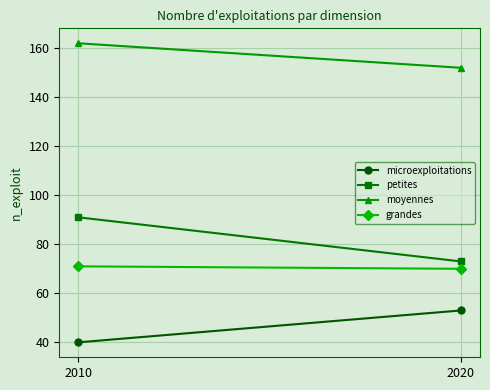

At 2010, list the series in order from smallest to largest.

microexploitations, grandes, petites, moyennes